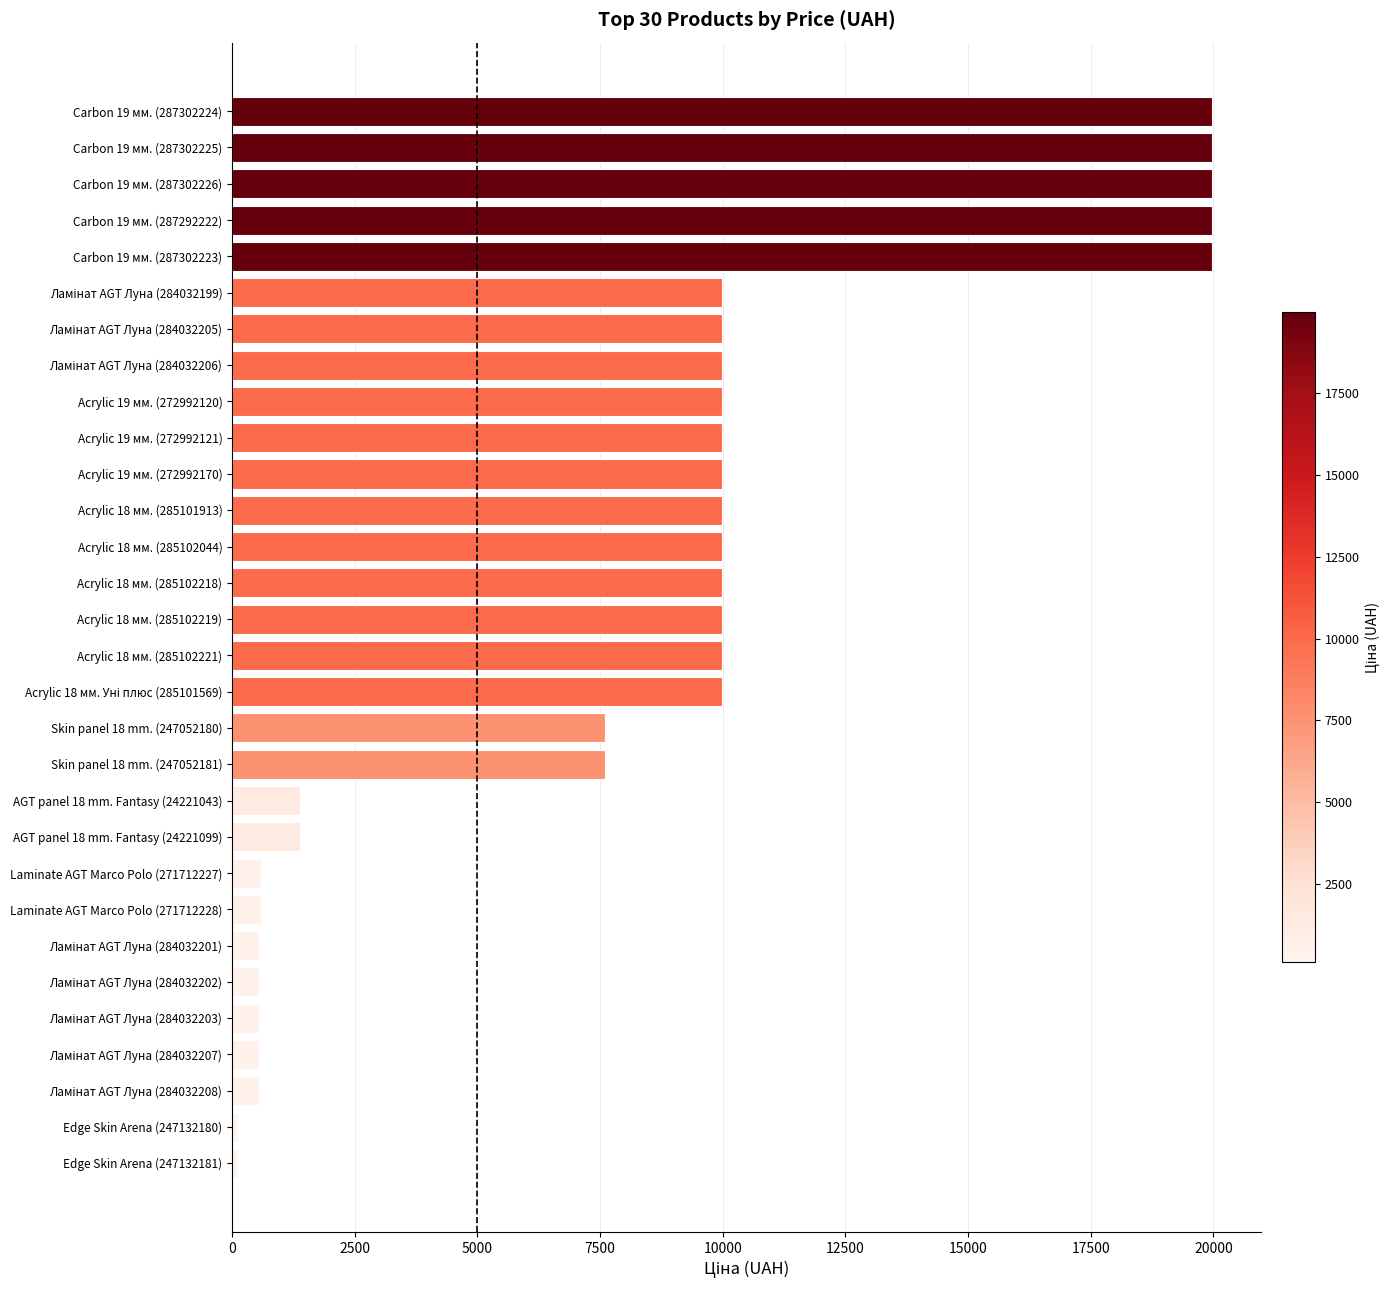

How many bars are there in total?

30